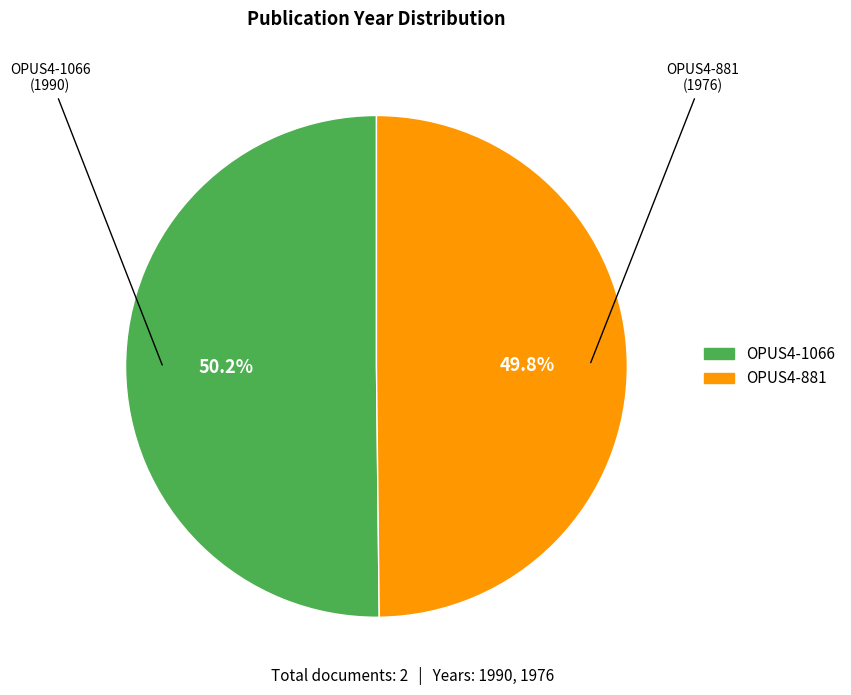

How many segments does this pie chart have?

2